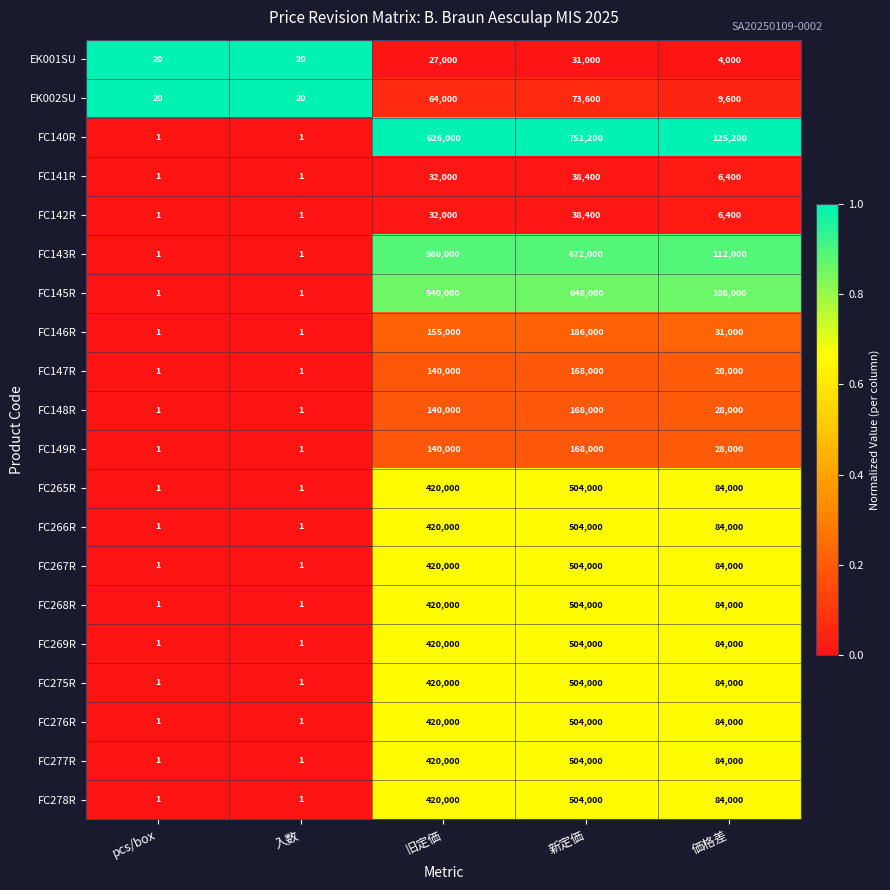

What is the highest value of the FC147R series?

168000